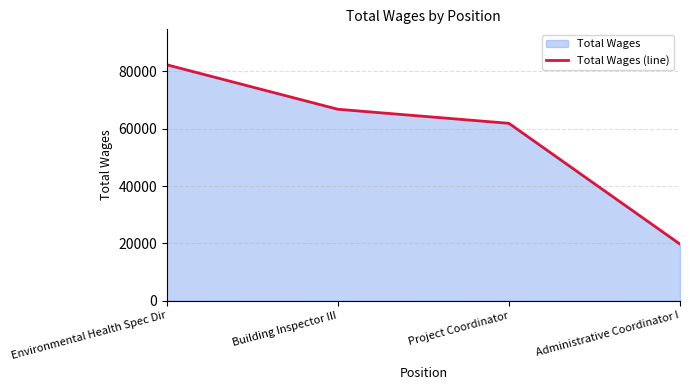

What position from the right is Building Inspector III?

3